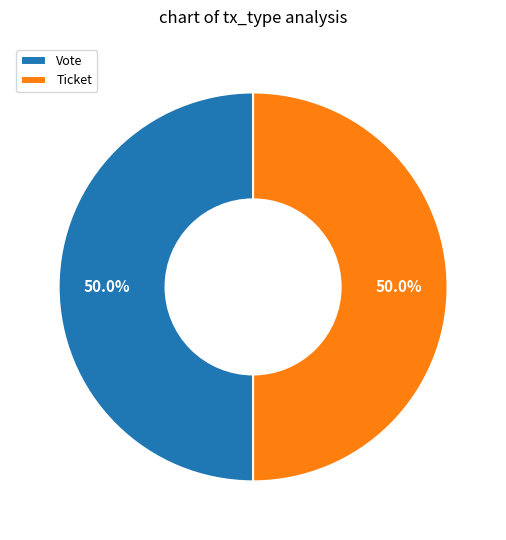

Count the number of slices in the pie.

2